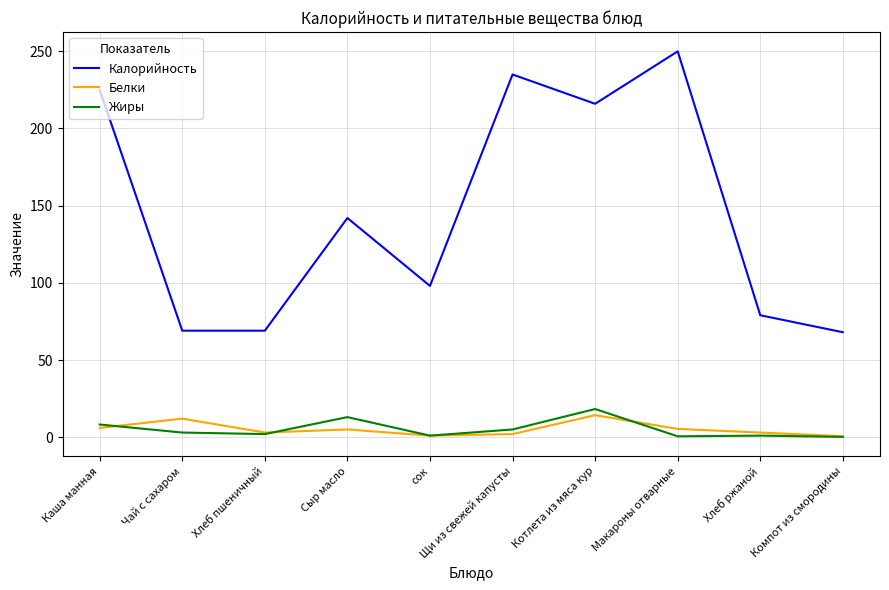

True or false: Белки has a value of 2.0 at Щи из свежей капусты.

True